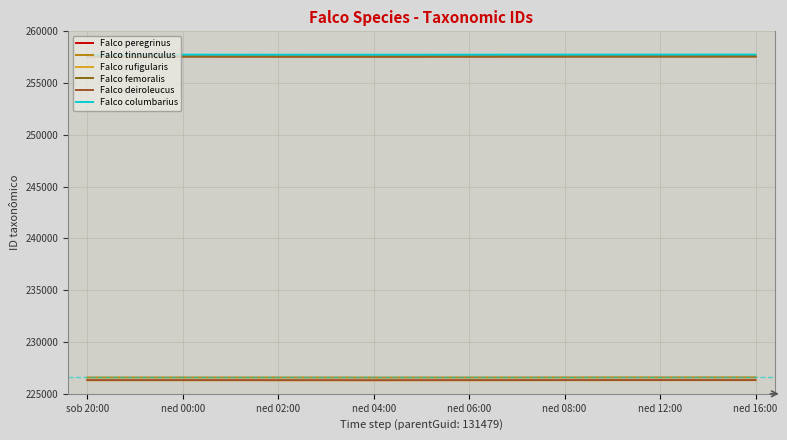

Is this an area chart (filled region under the line)?

No